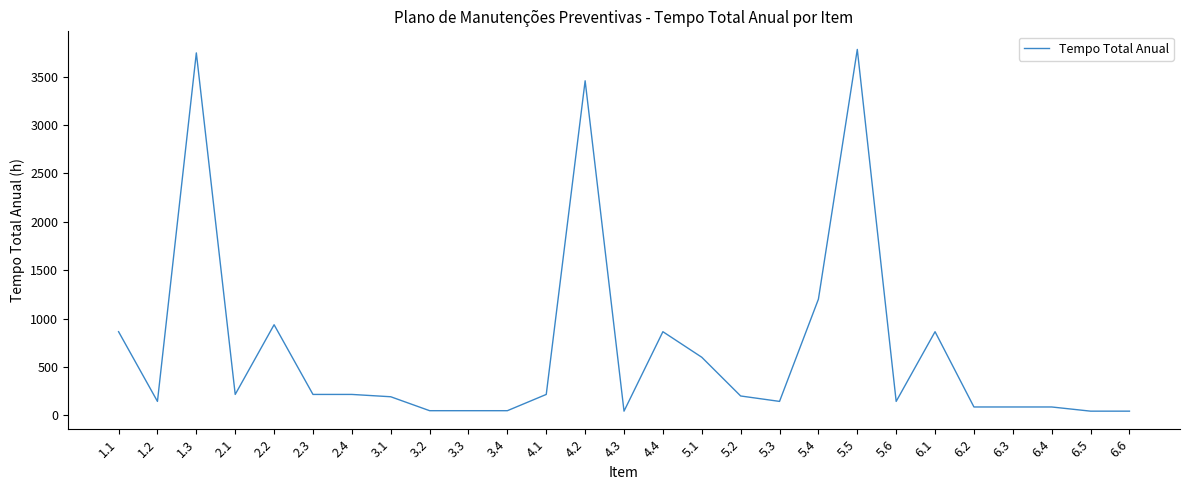

Is this an area chart (filled region under the line)?

No